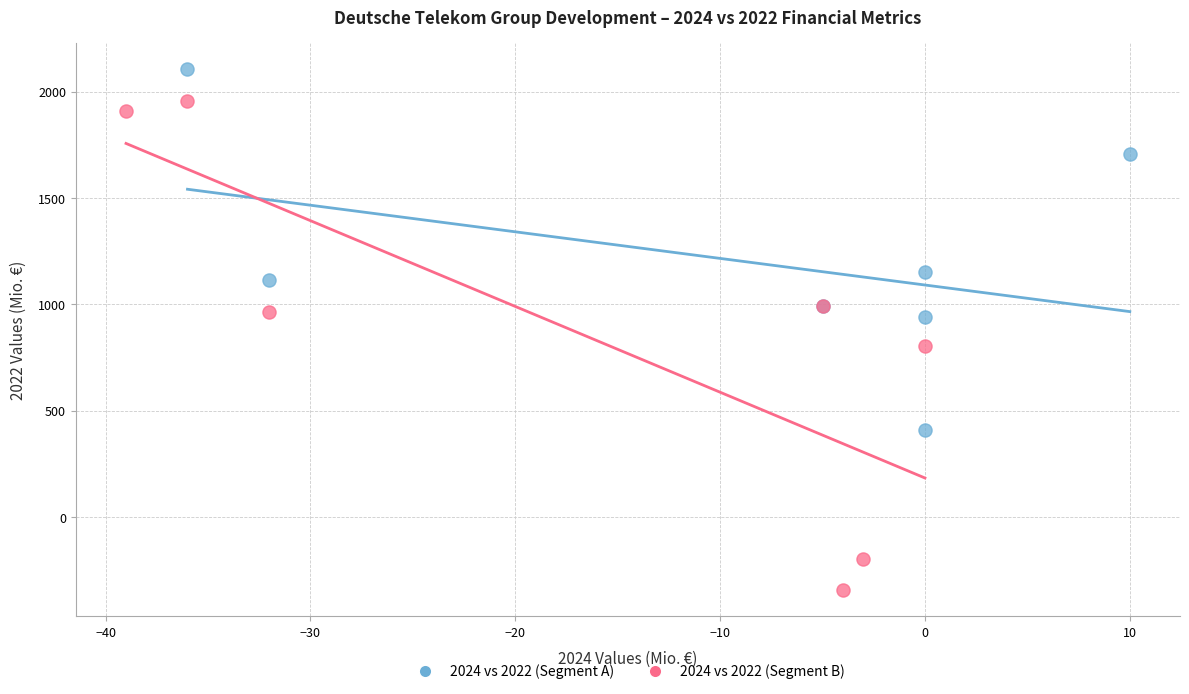

Which series contains the lowest Y value?

2024 vs 2022 (Segment B)